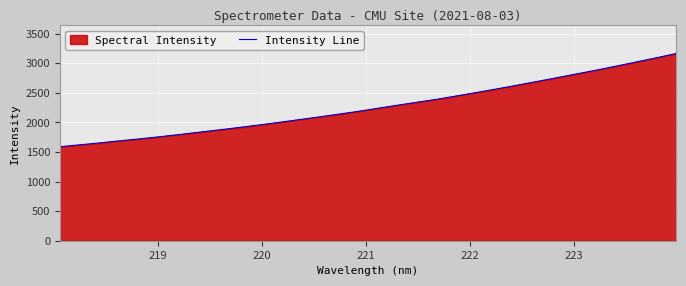

What is the smallest value displayed?

1590.6